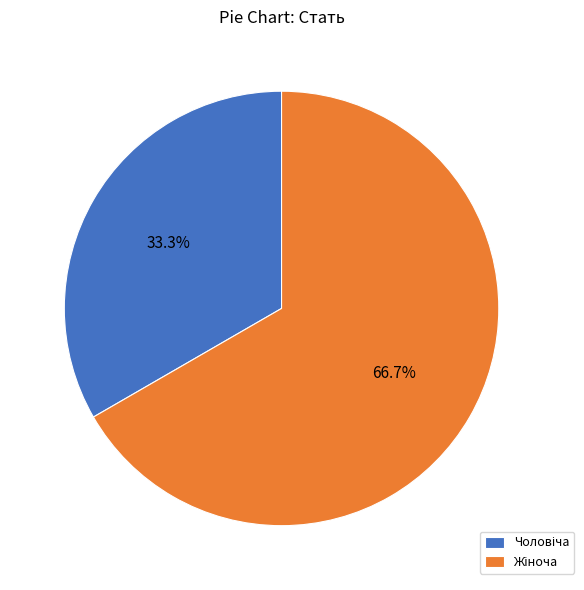

Is there a majority slice in this chart?

Yes